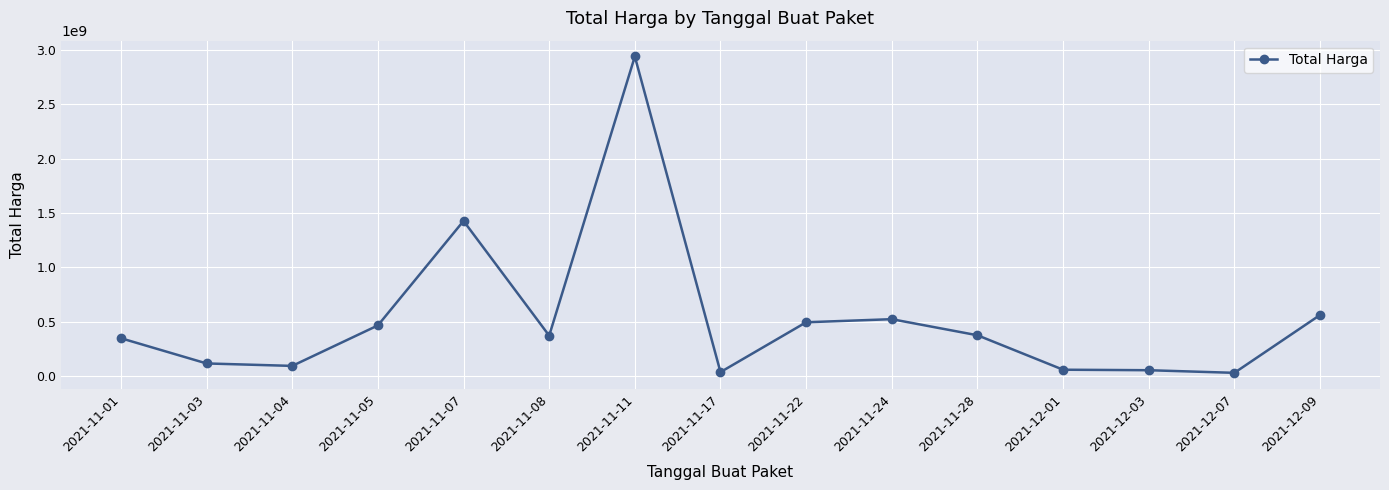

What is the maximum value shown in the chart?

2939963240